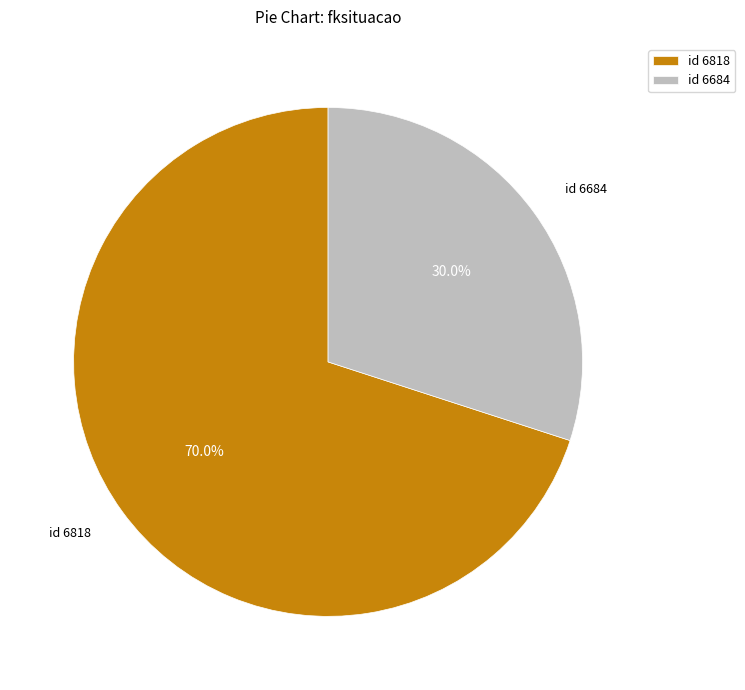

Combined, what portion of the pie is id 6684 and id 6818?

100.0%